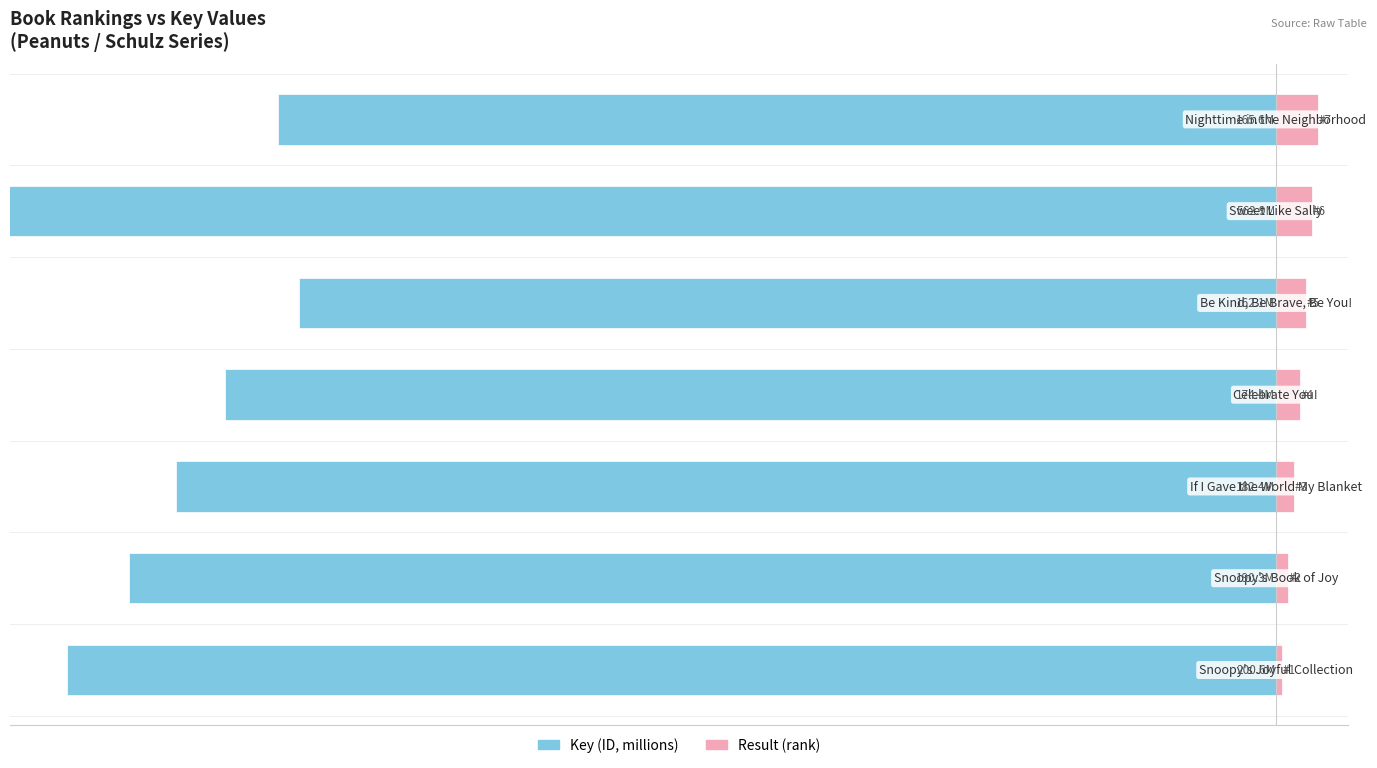

How many bars are there in each group?

2